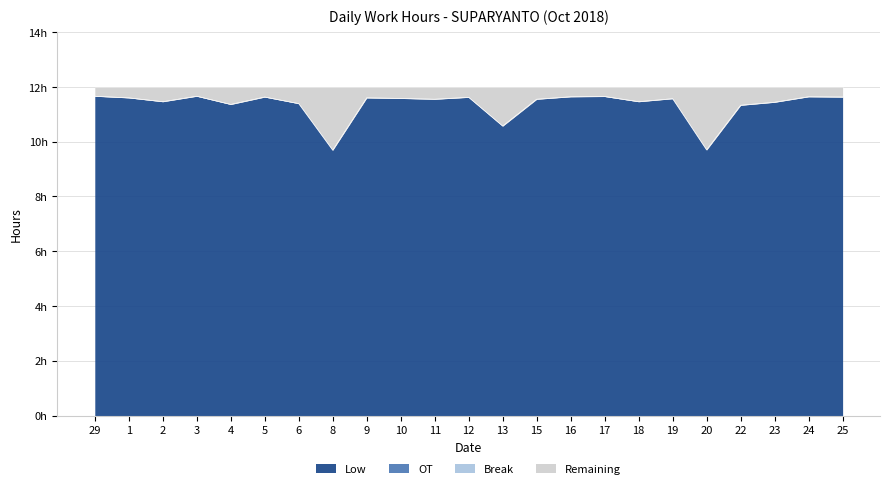

What is the difference between the Low values at 4 and 1?

0.2